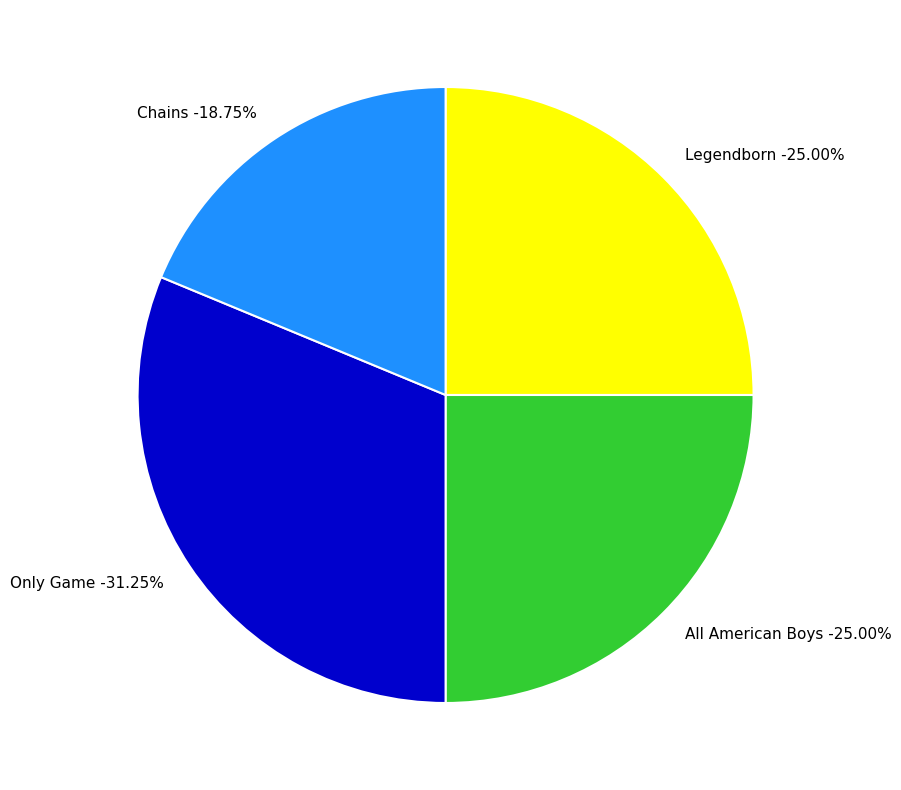

Rank the categories by value from highest to lowest.

Only Game, Legendborn, All American Boys, Chains